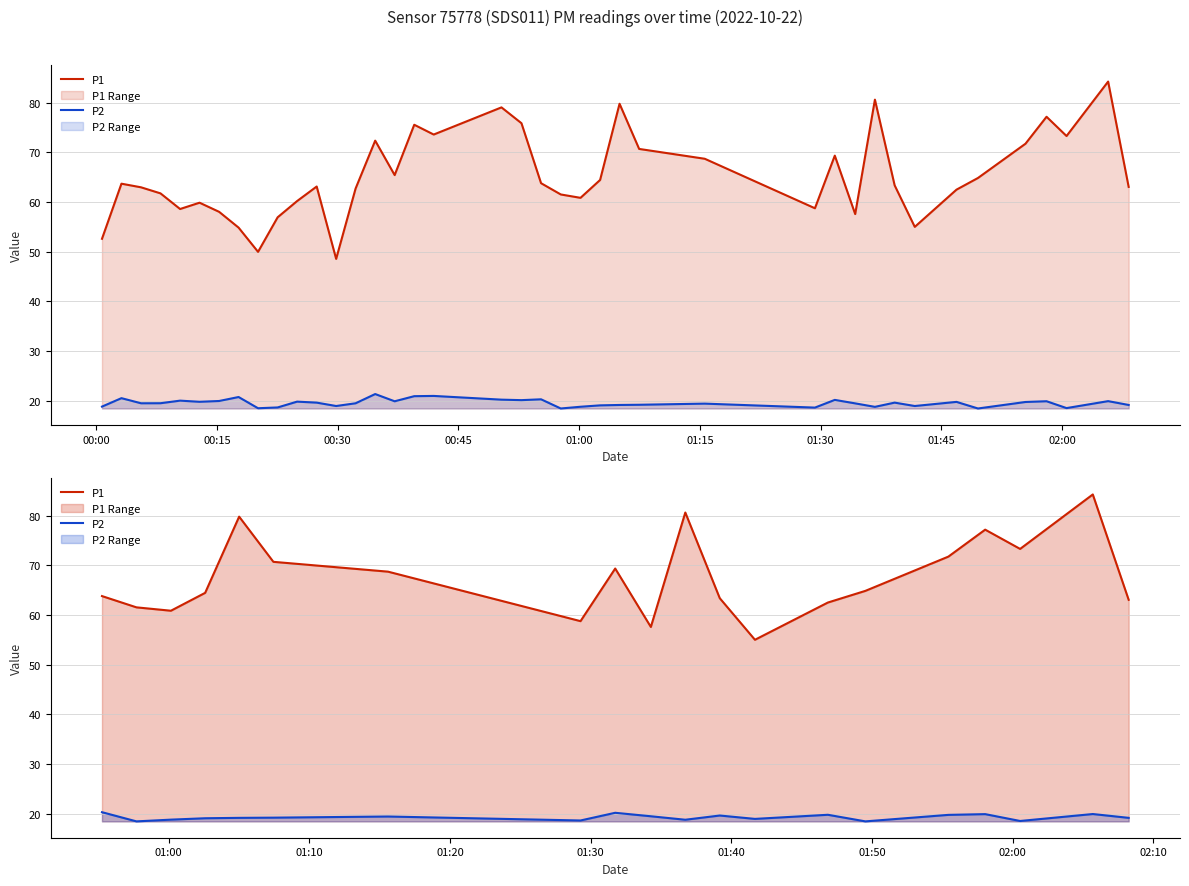

List the series in order of their overall mean, lowest first.

P2, P1